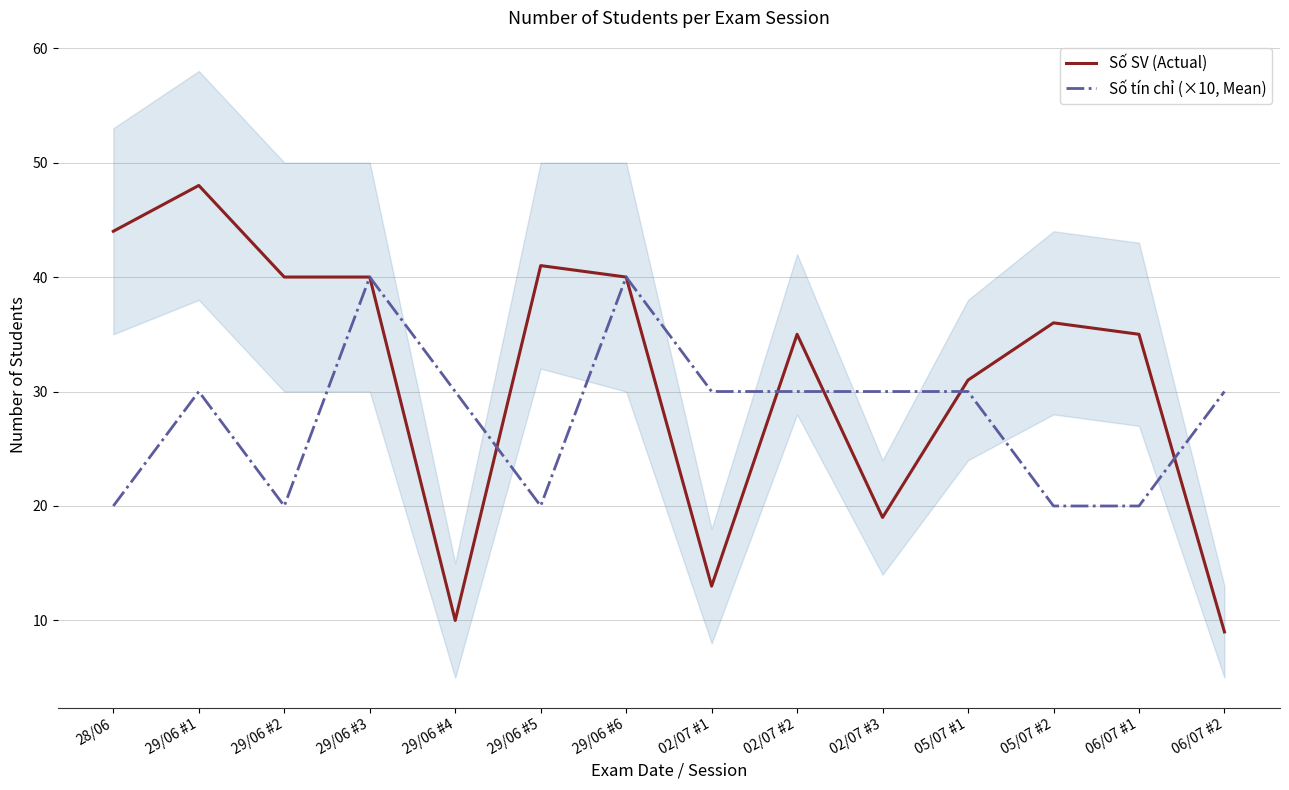

List the labels in order of Số tín chỉ (×10, Mean) value, smallest first.

28/06, 29/06 #2, 29/06 #5, 05/07 #2, 06/07 #1, 29/06 #1, 29/06 #4, 02/07 #1, 02/07 #2, 02/07 #3, 05/07 #1, 06/07 #2, 29/06 #3, 29/06 #6